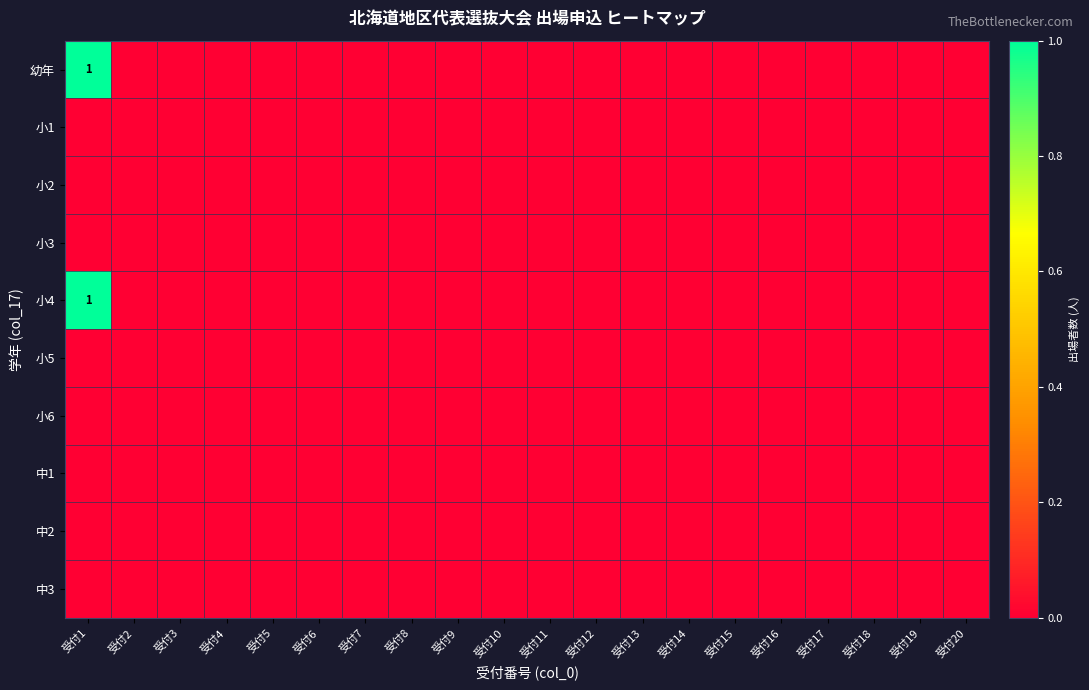

At how many categories does at least one series exceed 0?

1